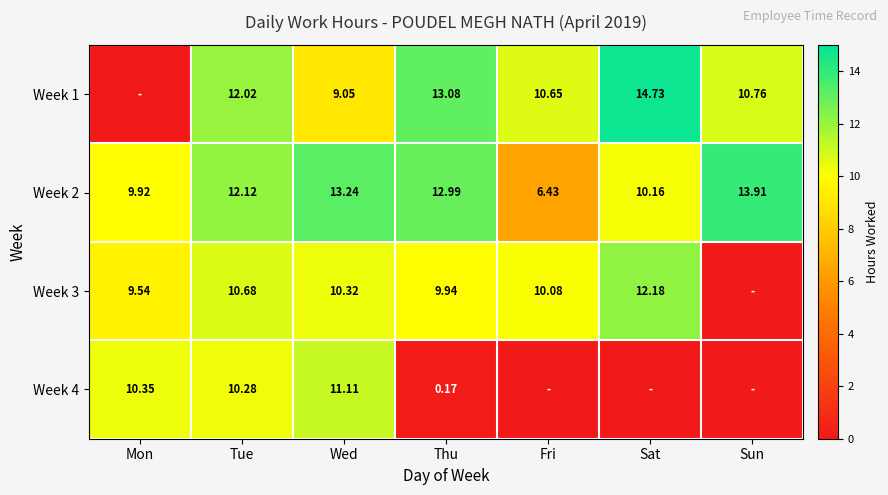

List the labels in order of Week 2 value, largest first.

Sun, Wed, Thu, Tue, Sat, Mon, Fri